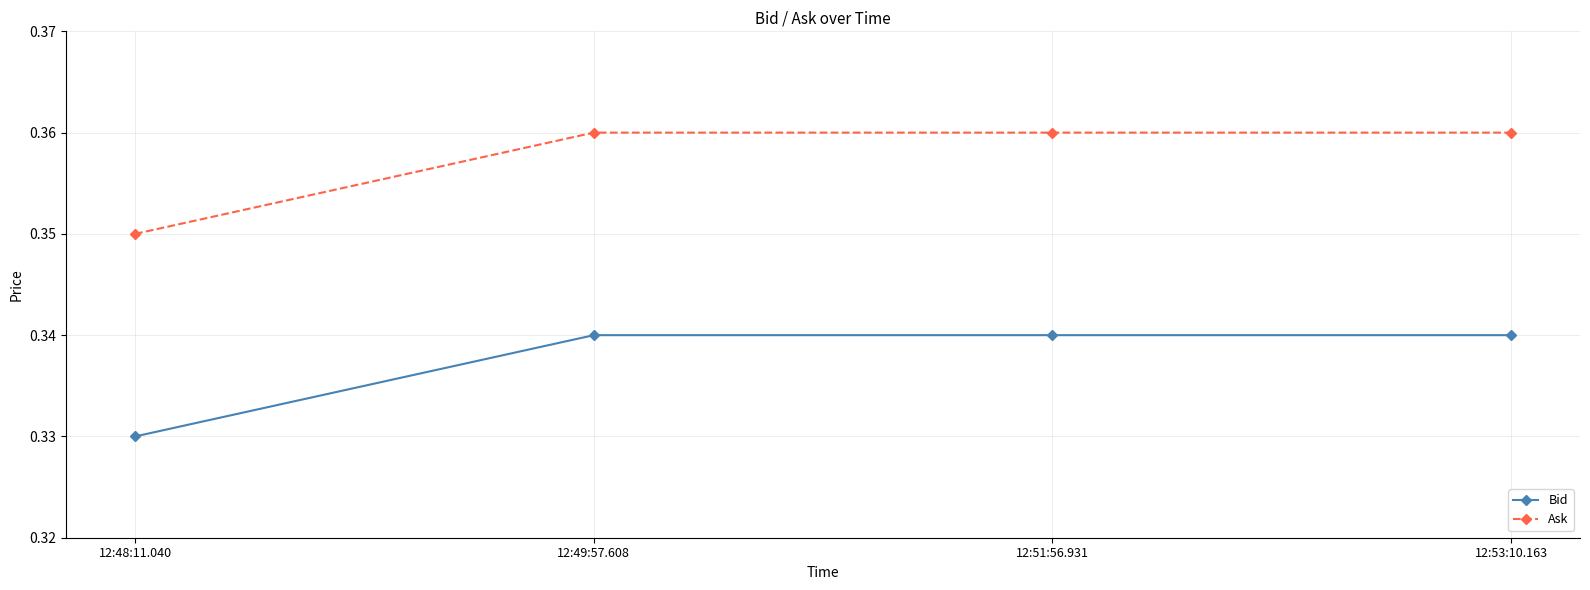

Which category has the lowest value across all series?

12:48:11.040